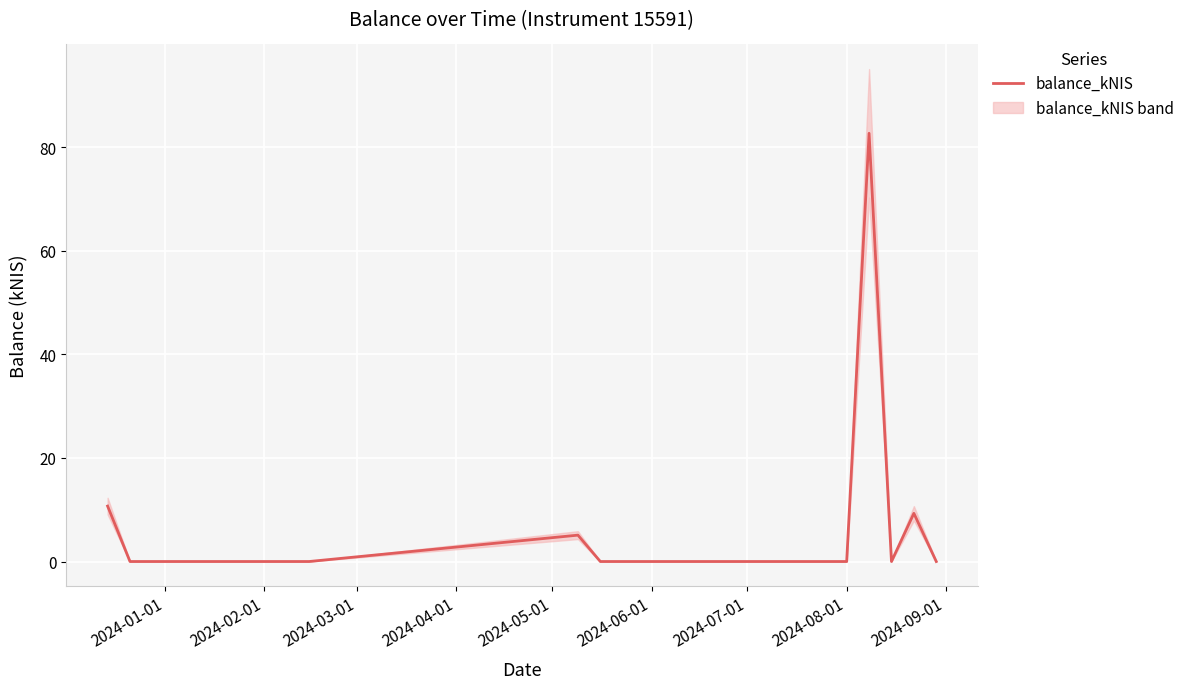

What is the sum of all values?

107.8